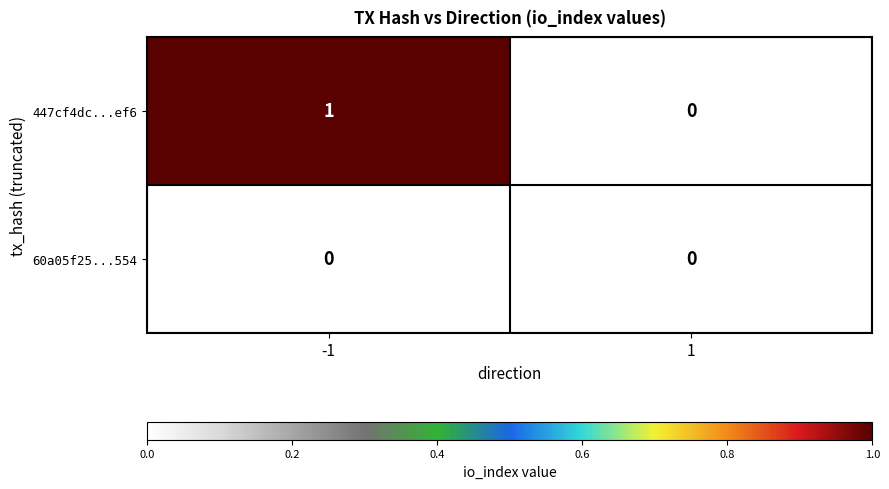

Reading left to right, transcribe all the data shown in this chart.

447cf4dc...ef6: 1	0
60a05f25...554: 0	0